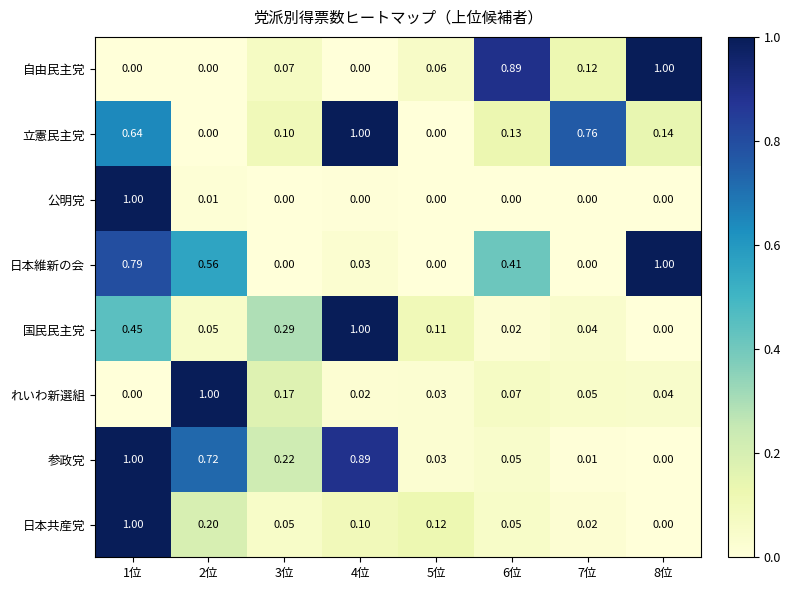

How many categories are shown in the chart?

8